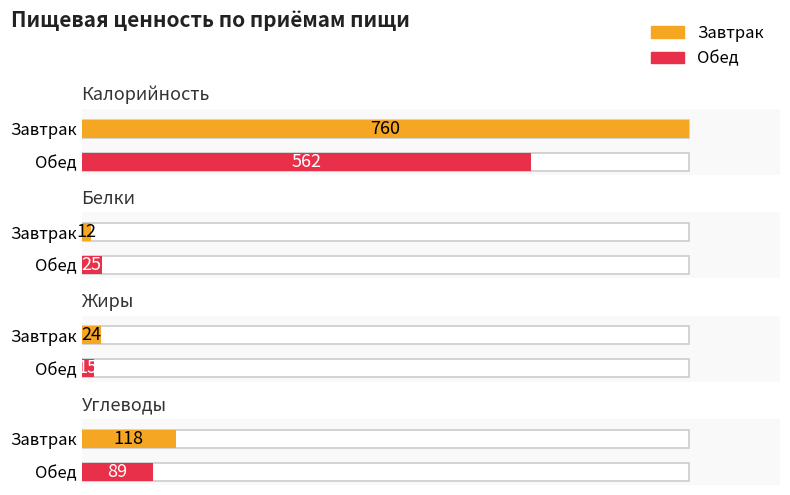

Rank the categories by Калорийность value from lowest to highest.

Обед, Завтрак